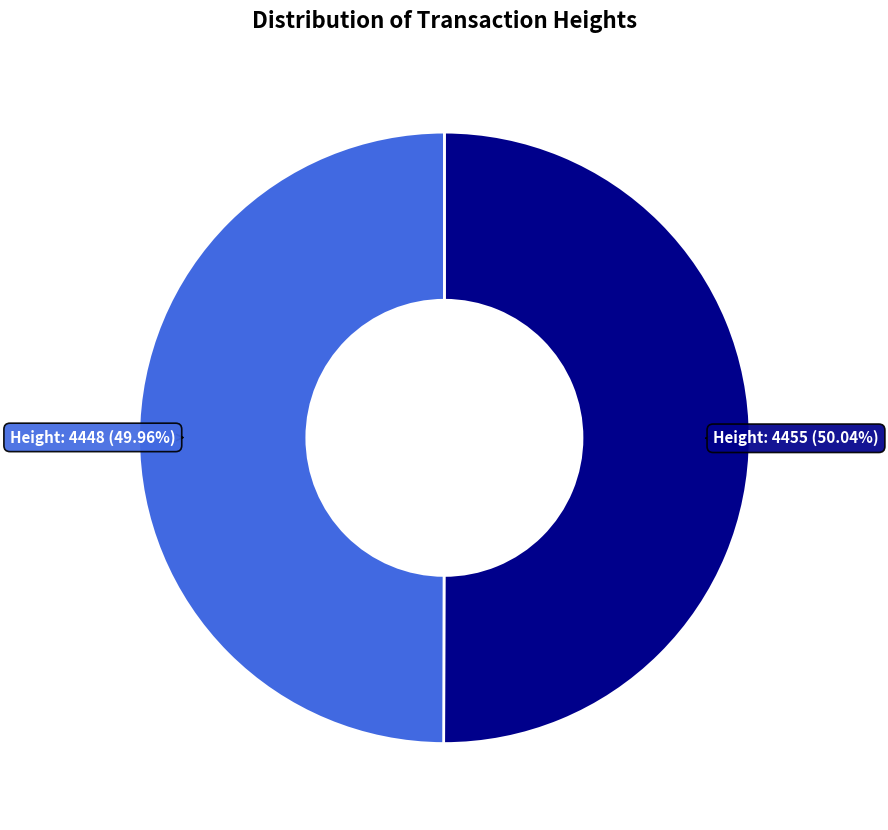

What percentage is the Height: 4448 slice, to the nearest percent?

50%